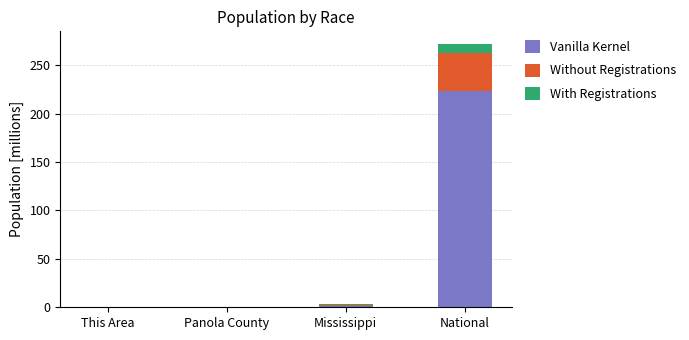

At which category is the sum across all series the highest?

National